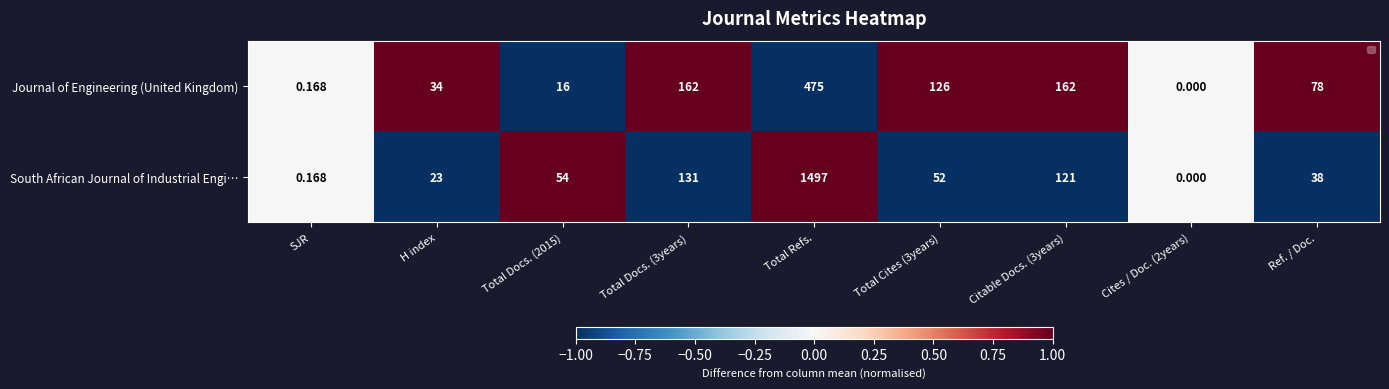

At which category is the sum across all series the highest?

Total Refs.